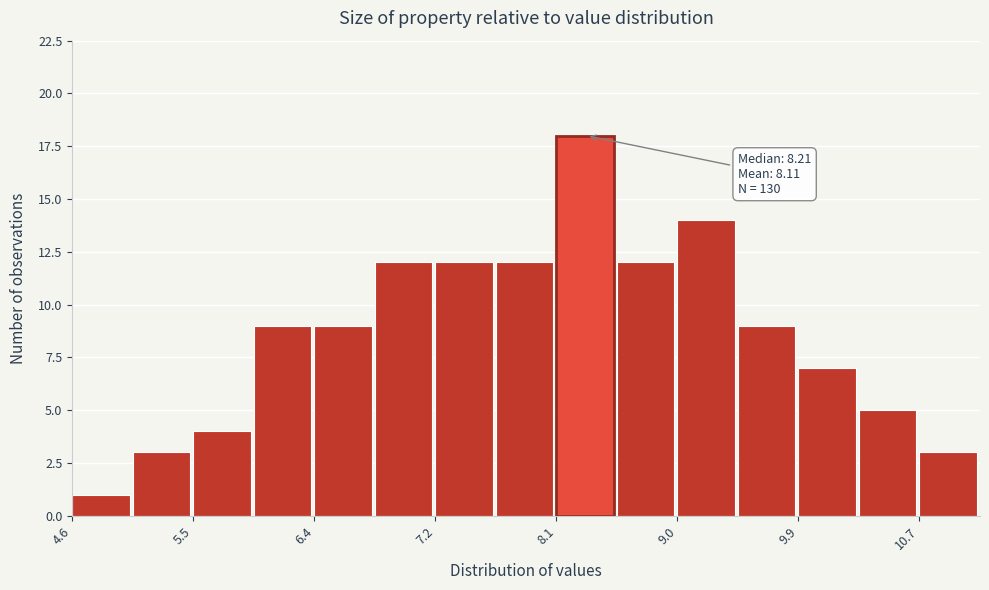

Which range on the x-axis has the tallest bar?

8.1 to 8.6